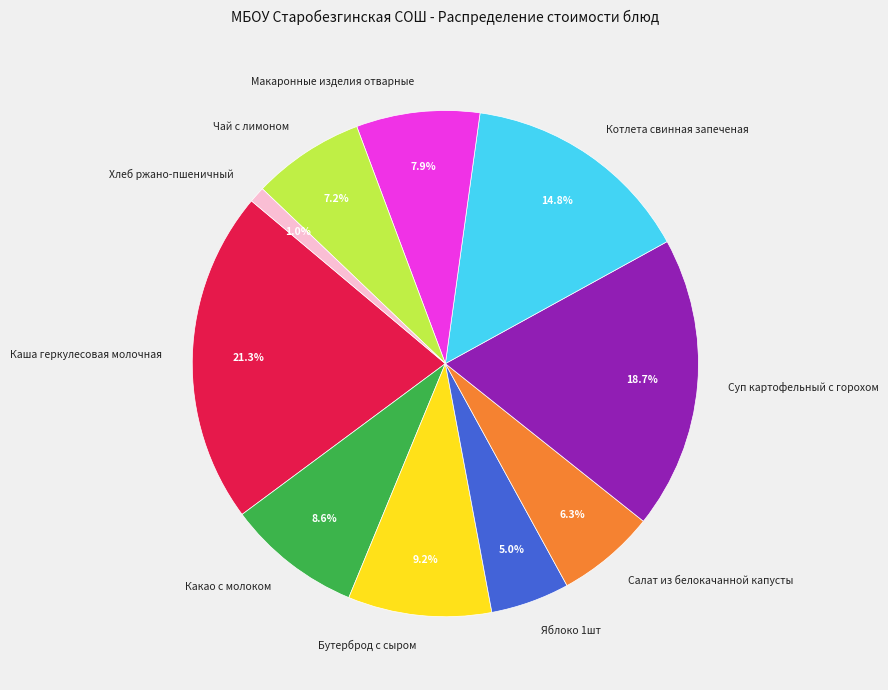

Does any single category account for the majority?

No